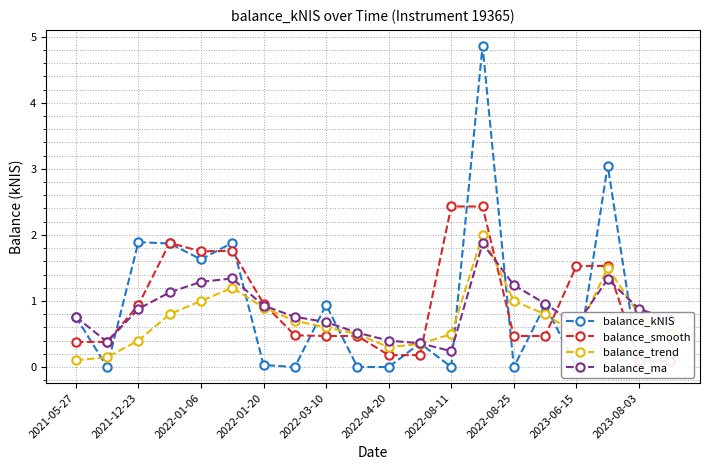

True or false: balance_ma has a value of 1.1 at 2021-05-27.

False